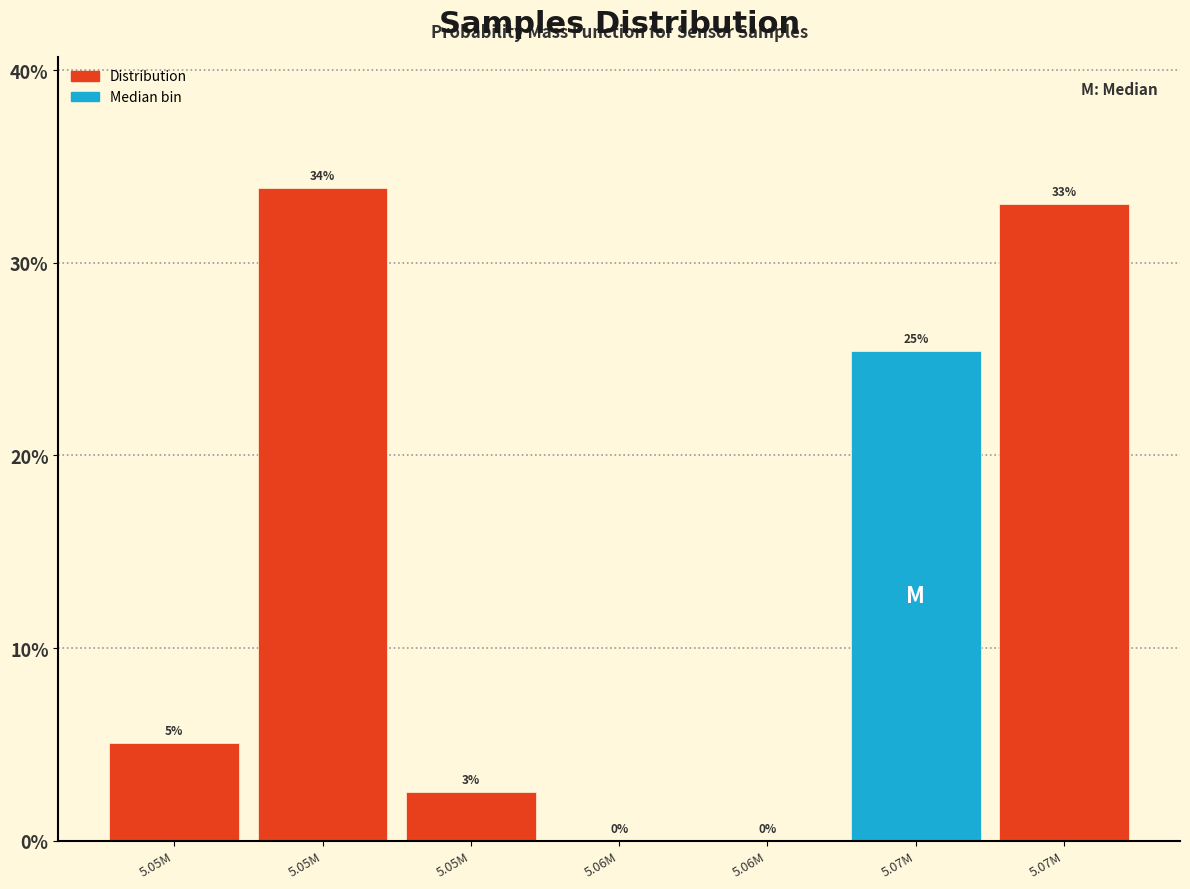

How many positive values are there?

5